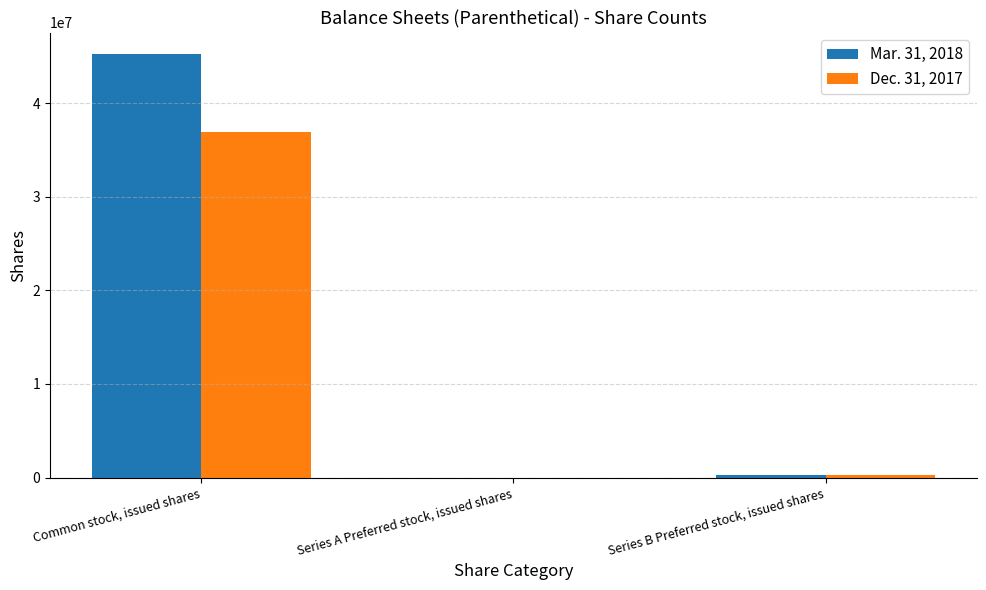

At which category is the sum across all series the highest?

Common stock, issued shares